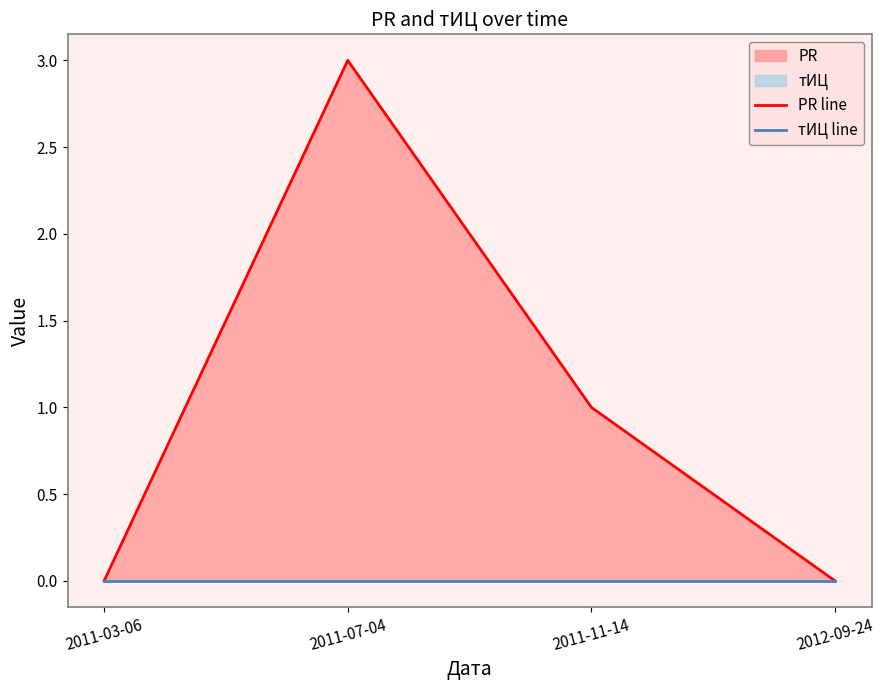

True or false: тИЦ line and PR line cross at least once.

False